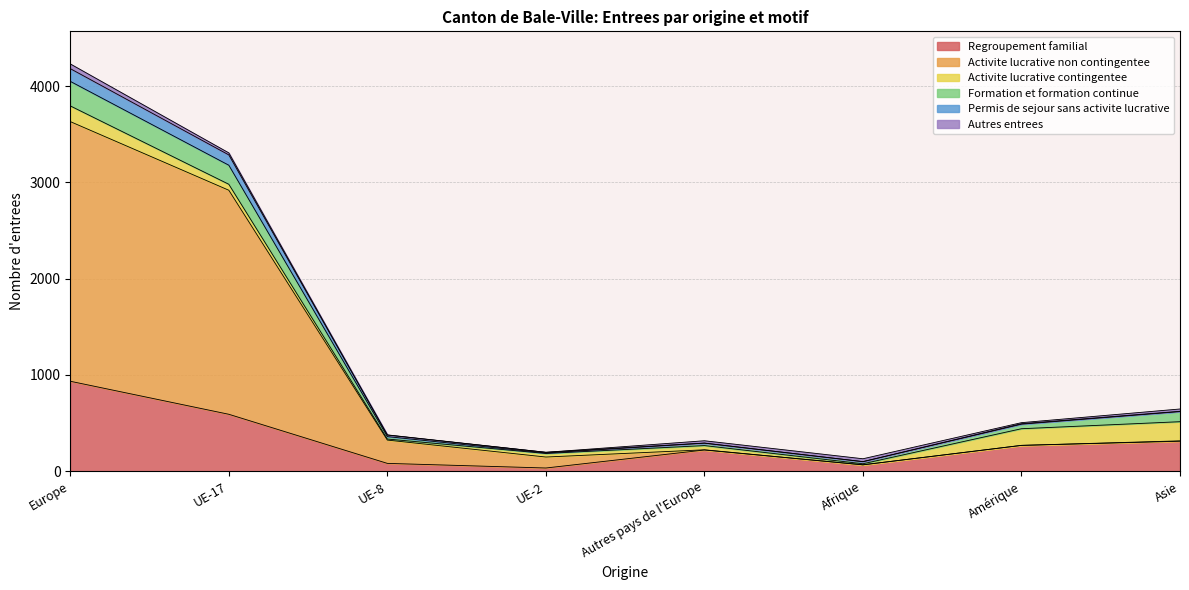

Does the chart display data point markers on the line(s)?

No